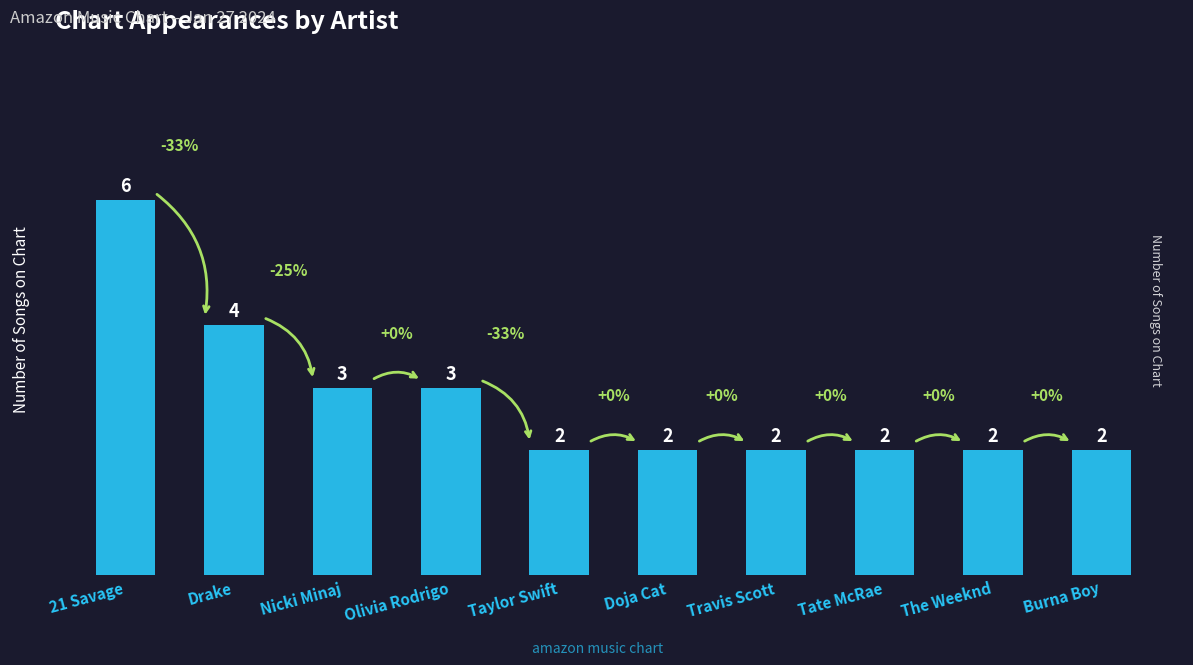

What is the sum of the values at Doja Cat and Drake?

6